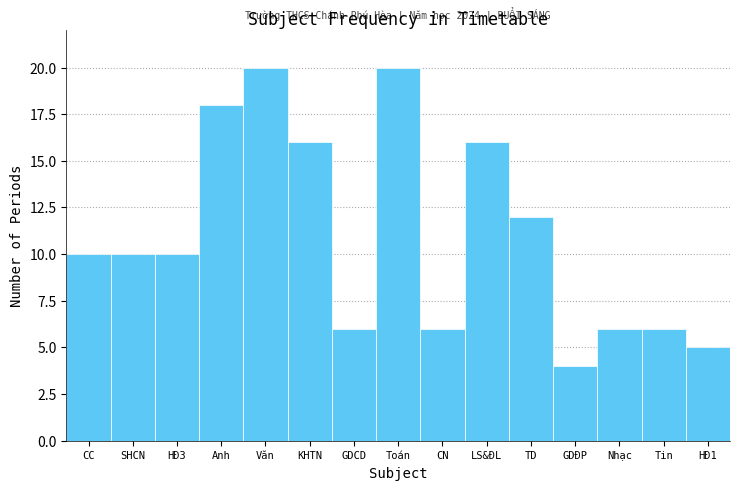

Reading right to left, list all the values displayed in this chart.

5	6	6	4	12	16	6	20	6	16	20	18	10	10	10